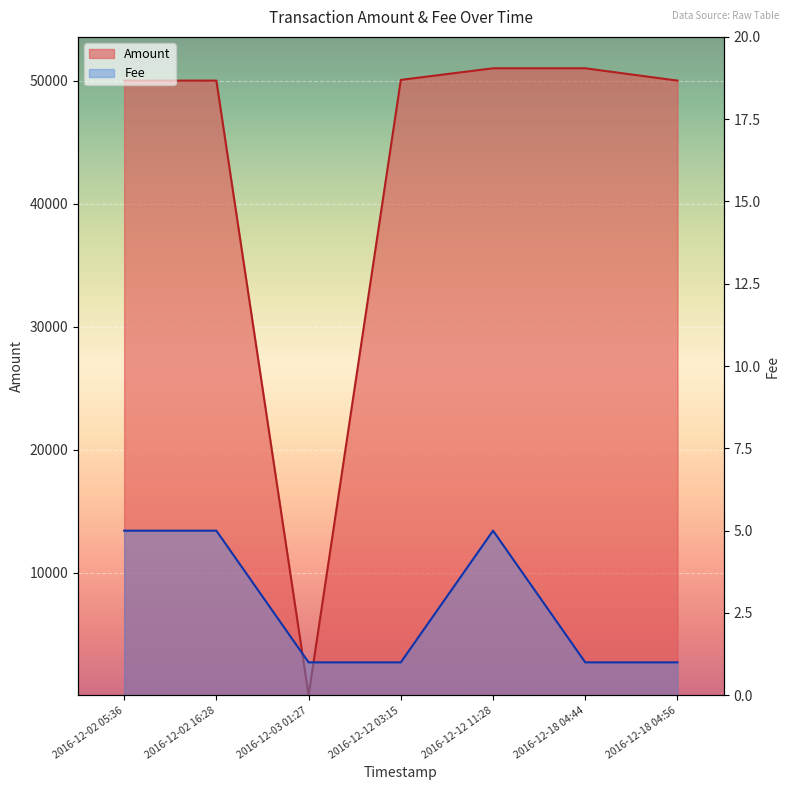

Does the chart display data point markers on the line(s)?

No